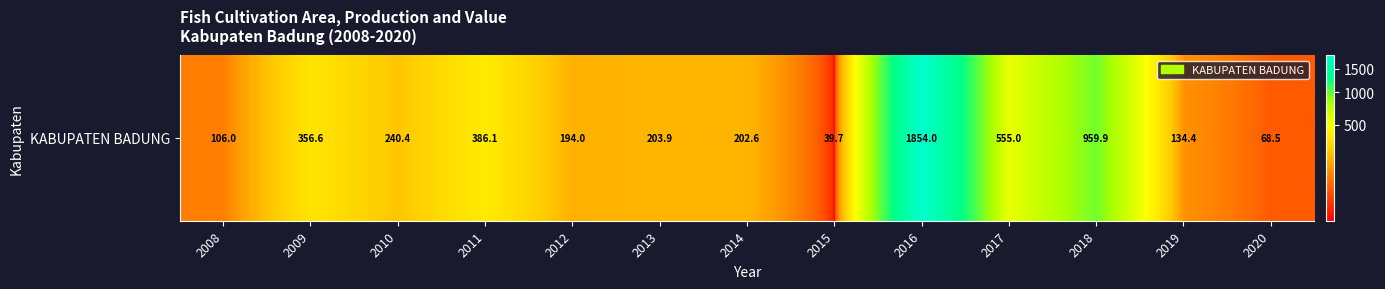

What is the change in value from 2012 to 2020?

-125.5